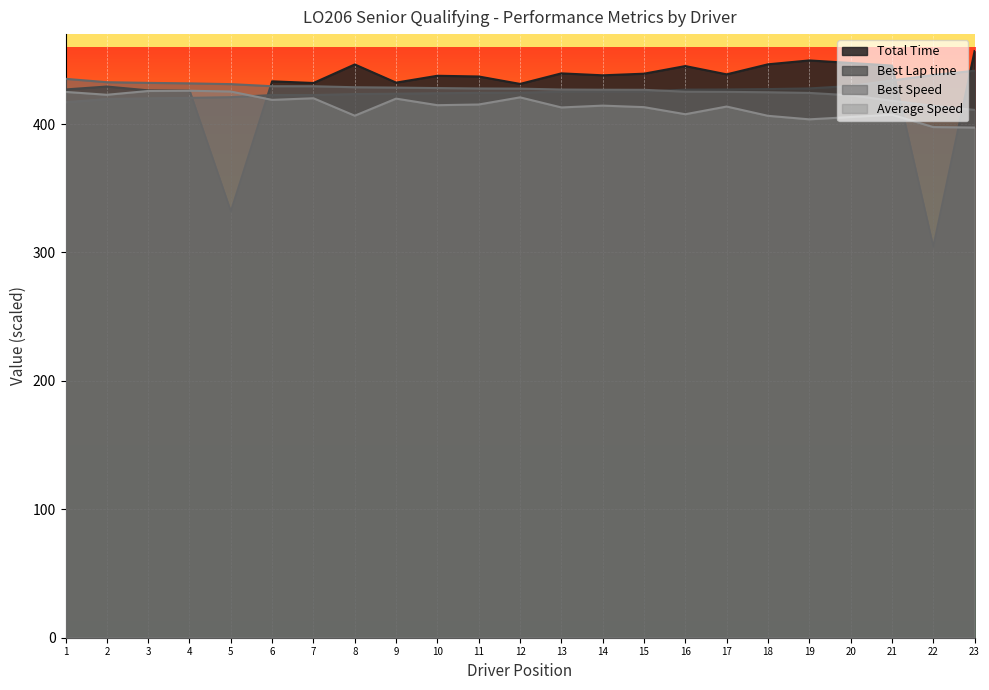

True or false: Average Speed and Best Speed cross at least once.

False